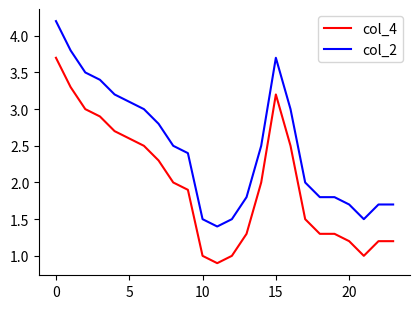

Which series has the largest total across all categories?

col_2